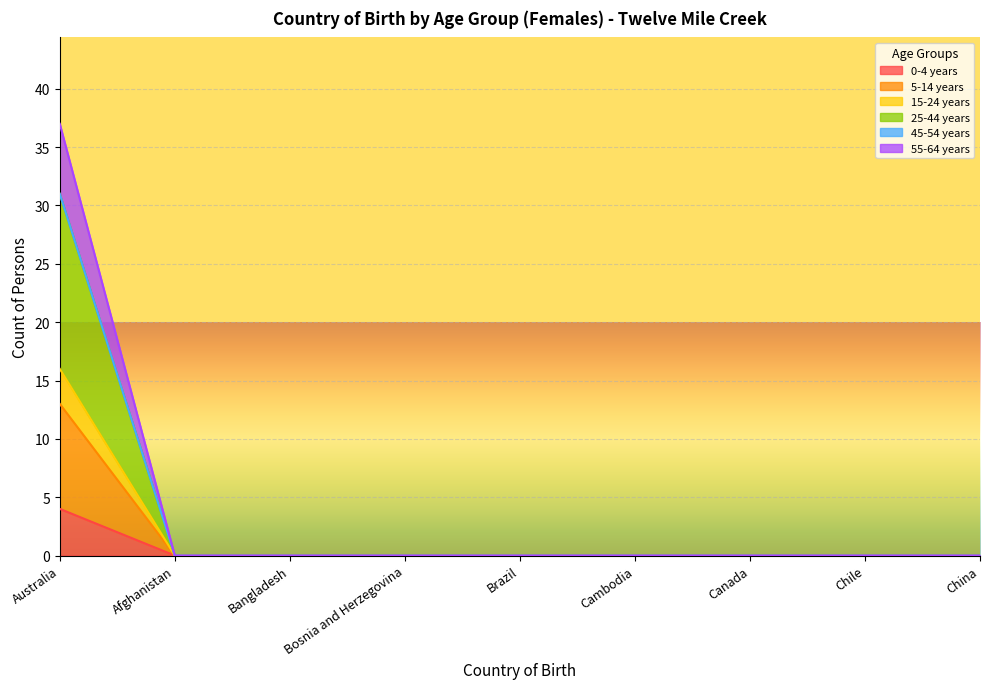

Is the value of 15-24 years at Bangladesh greater than the value of 25-44 years at Afghanistan?

No